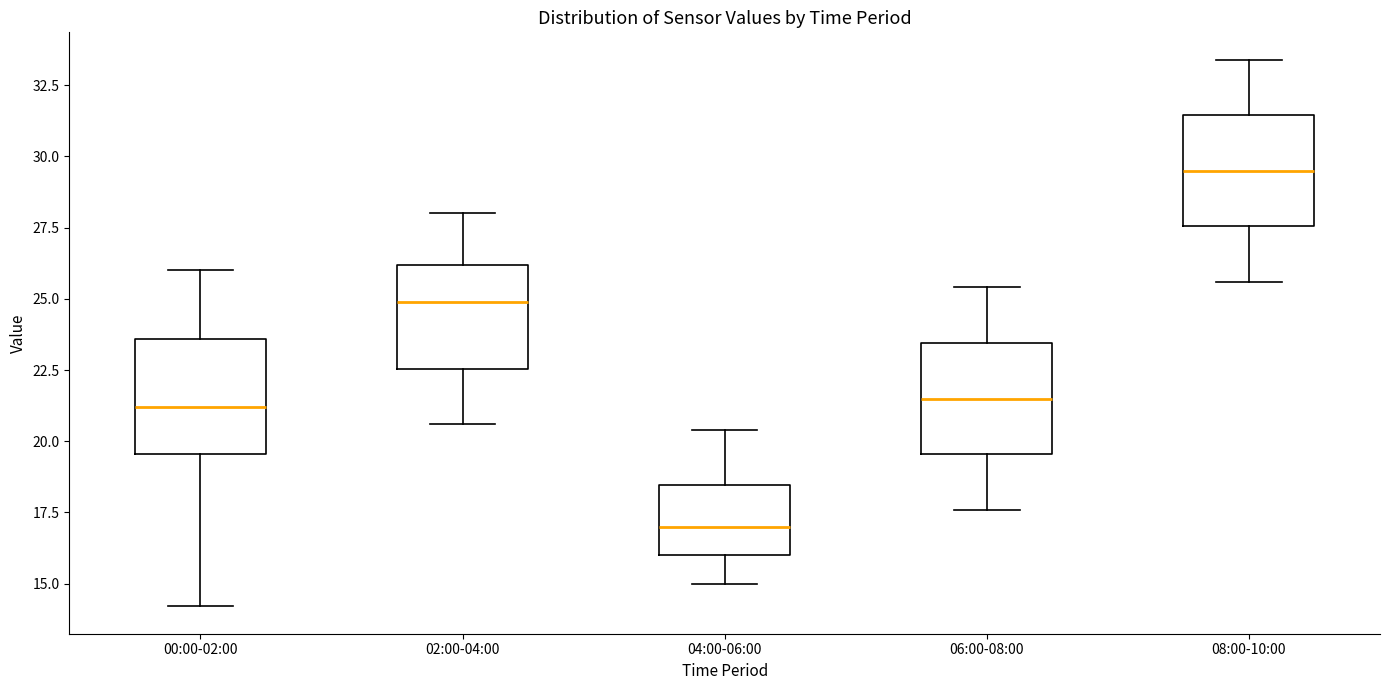

Reading left to right, transcribe this box plot: for each box, give where its median line is, the range the box spans, and where its two whiskers end, as read against the y-axis. The values are not printed on the chart, so give them approximately, as read against the axis.

00:00-02:00: median 21.0, box 19.5 to 23.5, whiskers 14.0 to 26.0
02:00-04:00: median 25.0, box 22.5 to 26.0, whiskers 20.5 to 28.0
04:00-06:00: median 17.0, box 16.0 to 18.5, whiskers 15.0 to 20.5
06:00-08:00: median 21.5, box 19.5 to 23.5, whiskers 17.5 to 25.5
08:00-10:00: median 29.5, box 27.5 to 31.5, whiskers 25.5 to 33.5